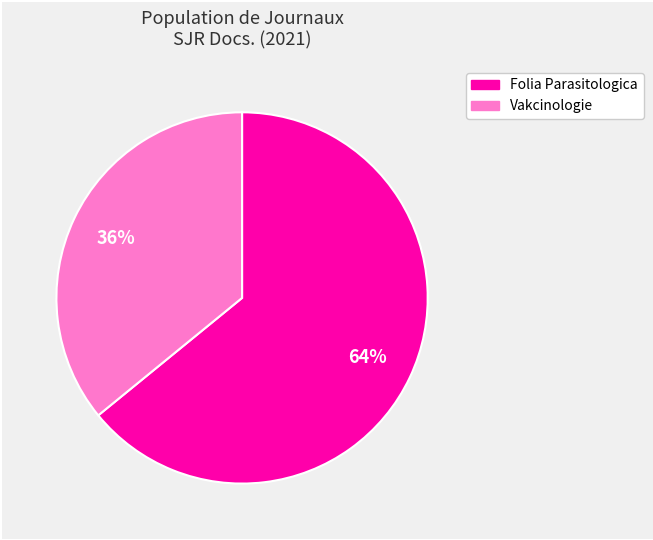

Does Folia Parasitologica account for over 50% of the chart?

Yes